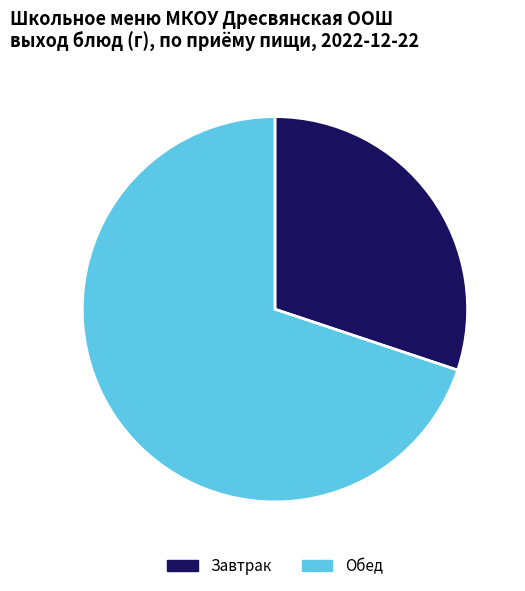

Is the sum of Обед and Завтрак greater than half?

Yes